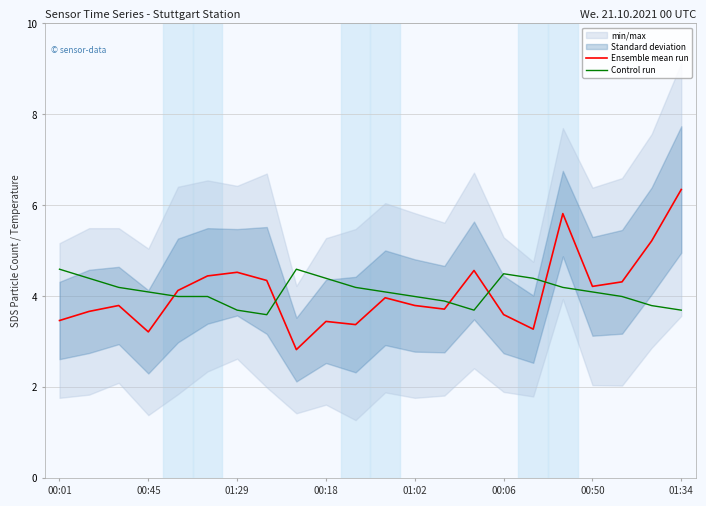

The Control run series shows 2.6 at 13. True or false?

False